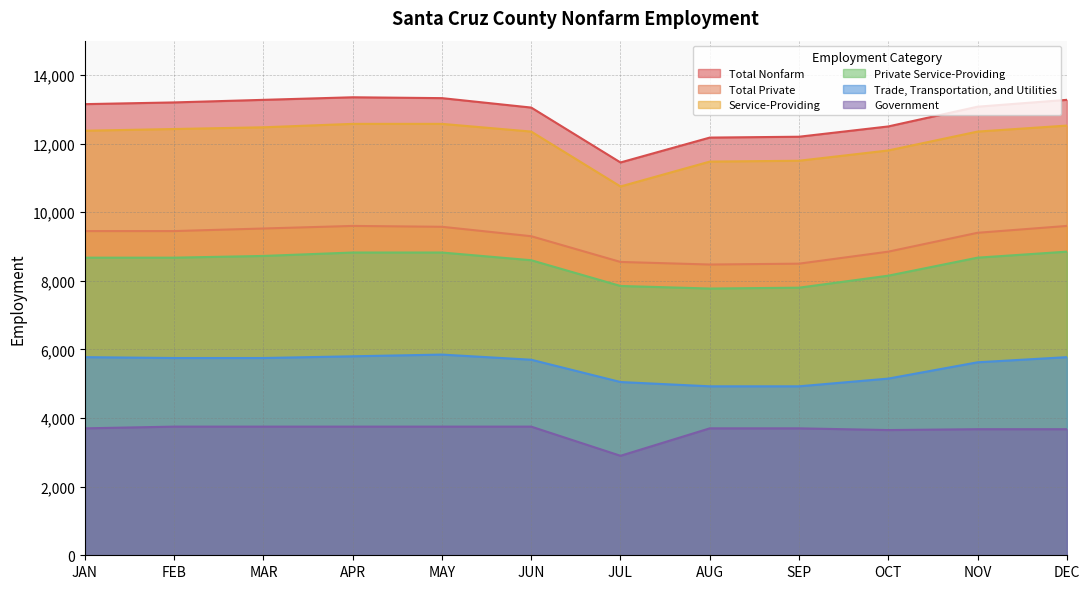

Does the chart have visible grid lines?

Yes